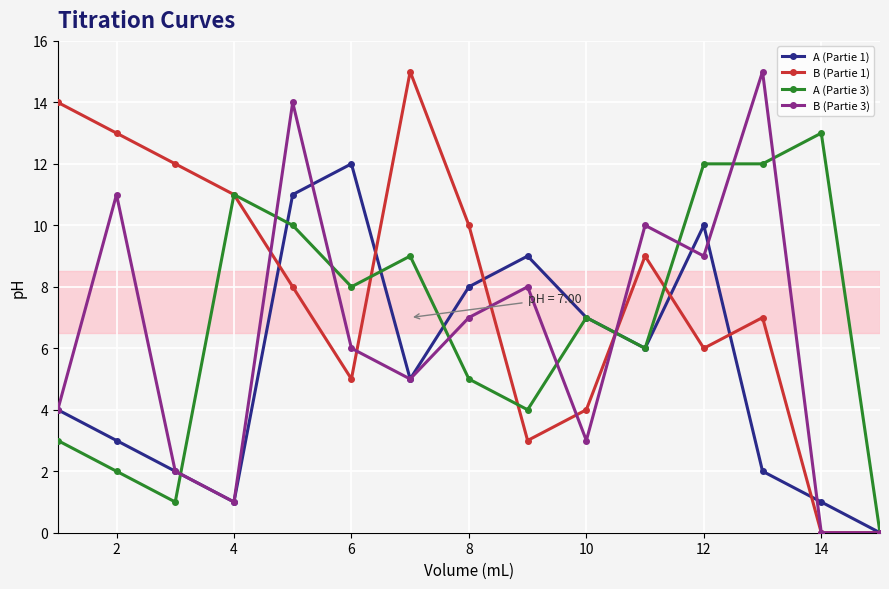

Is this an area chart (filled region under the line)?

No